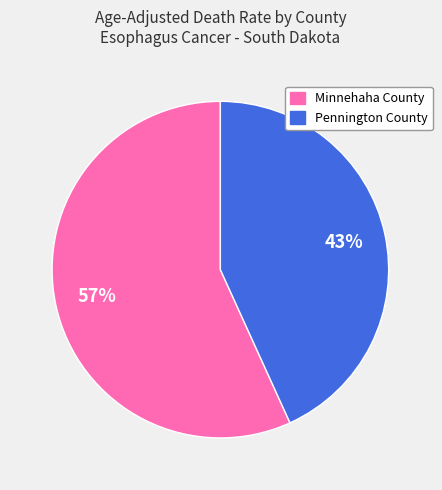

To the nearest percent, what is the combined percentage of Minnehaha County and Pennington County?

100%